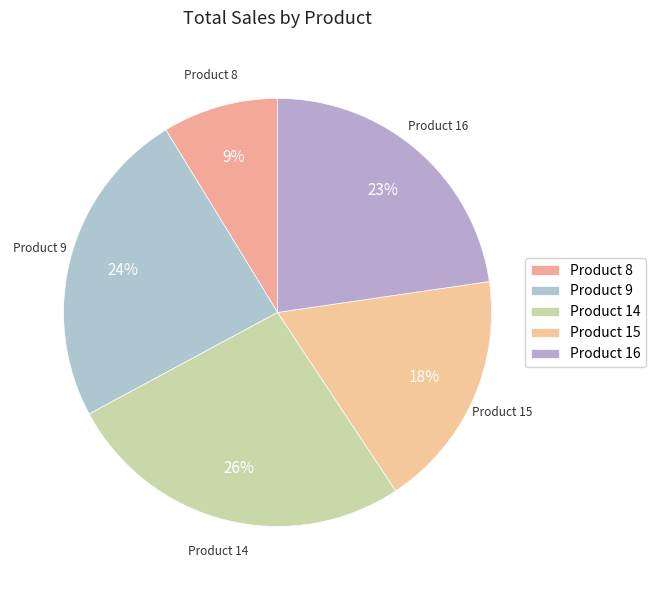

True or false: Product 8 accounts for 9% of the total.

True